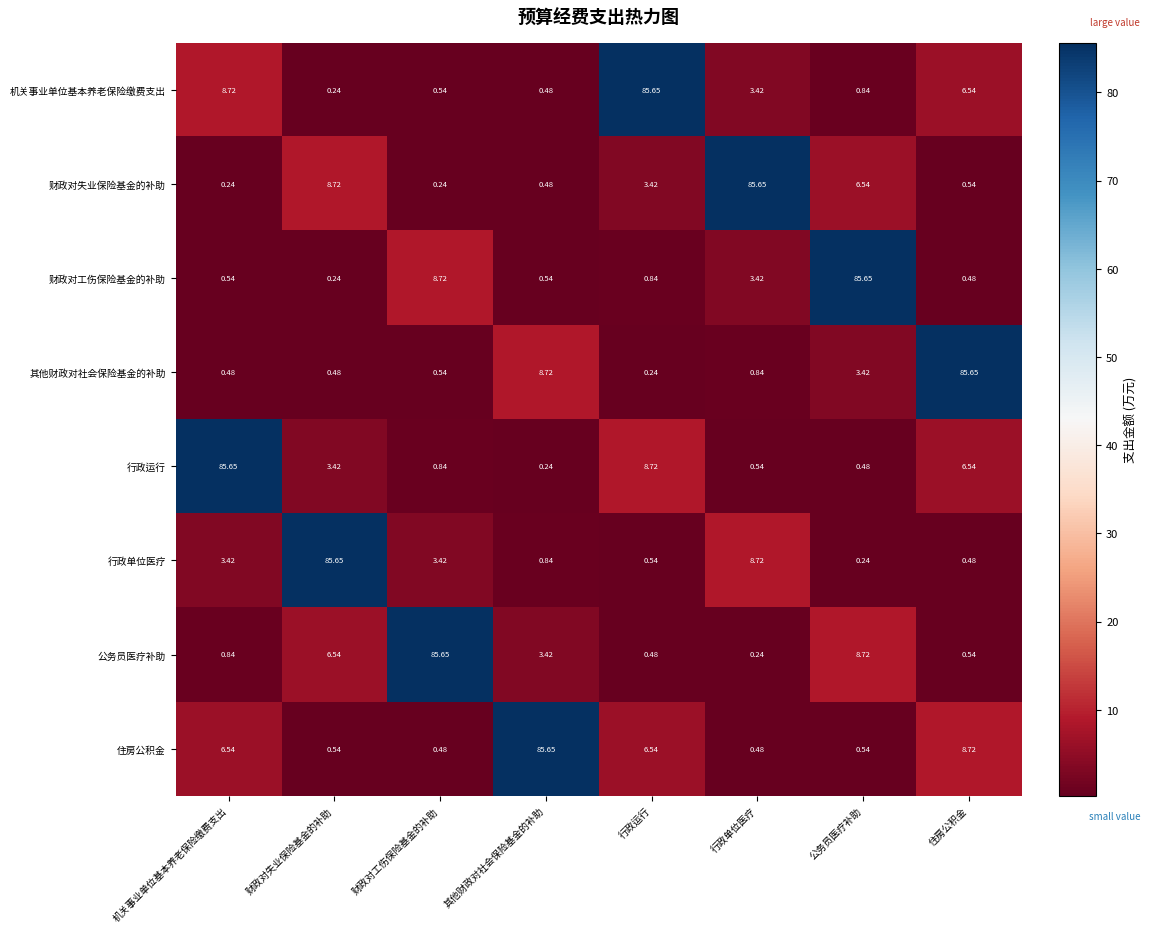

How many distinct data groups are displayed?

8